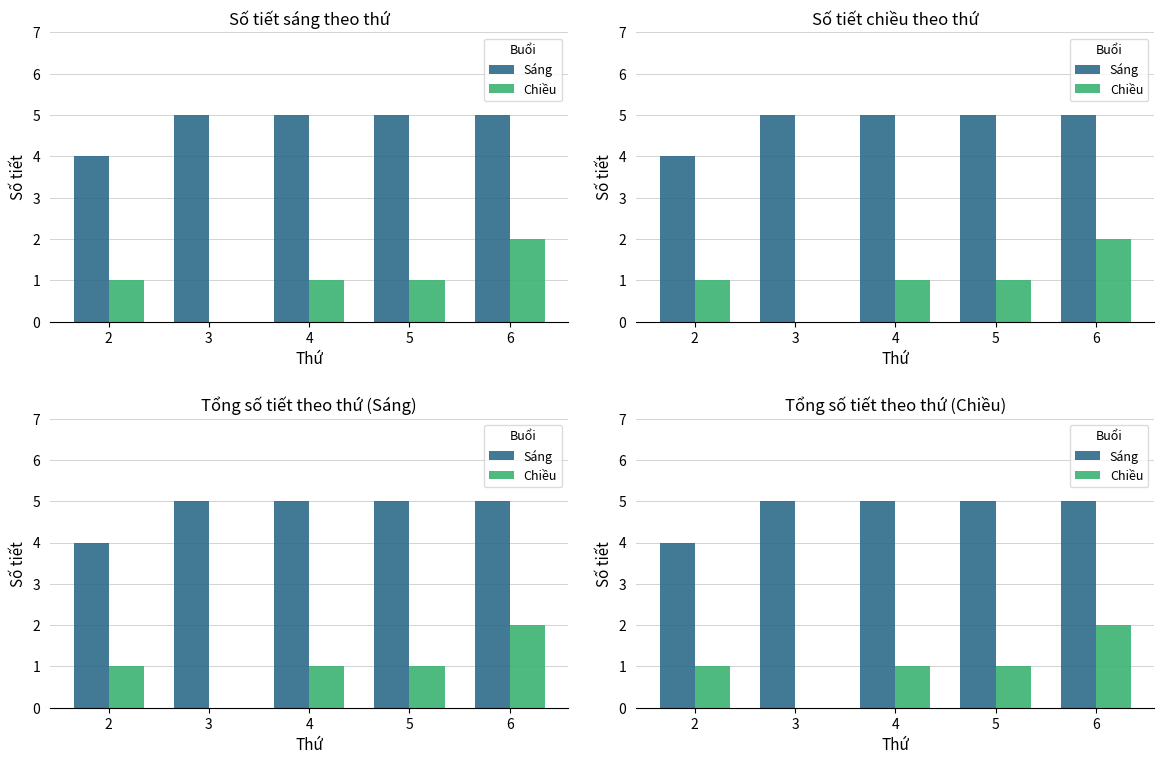

What is the difference between the Chiều values at 4 and 6?

1